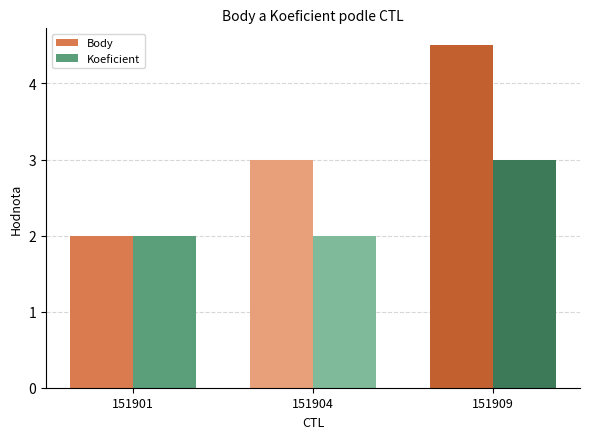

What is the sum of all Body values?

9.5